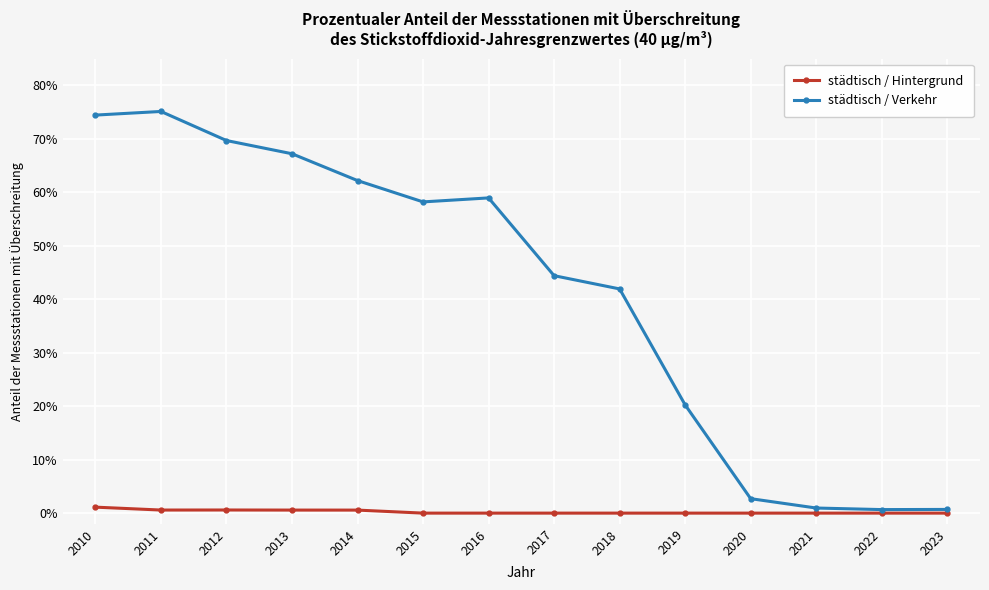

What are all the series names shown in the legend?

städtisch / Hintergrund, städtisch / Verkehr